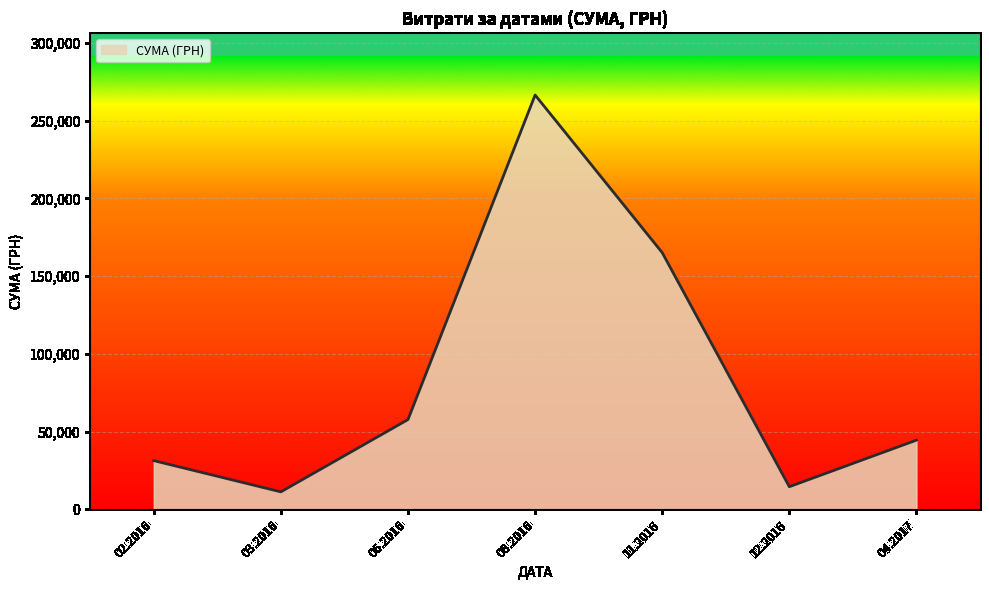

Reading left to right, what are all the values shown in this chart?

02.2016=31371.5	03.2016=11304.0	06.2016=57774.4	08.2016=266408.2	11.2016=165080.9	12.2016=14600.0	04.2017=44543.1